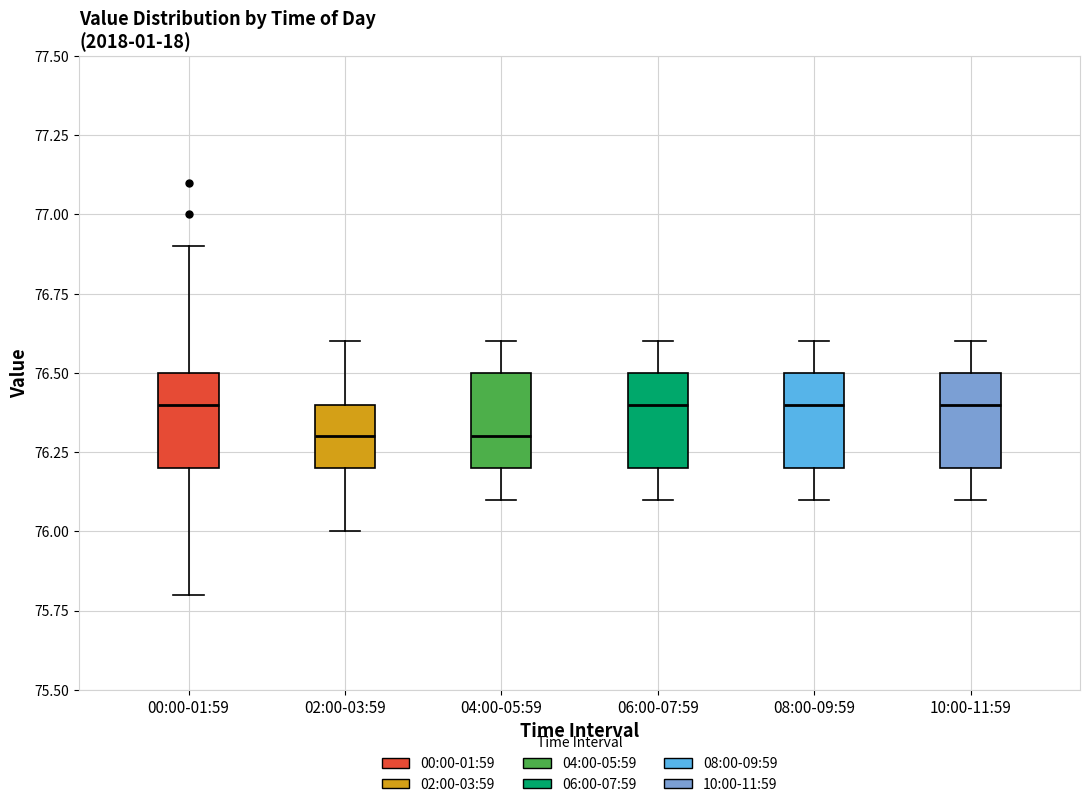

Where does the median line of the box for 04:00-05:59 sit on the y-axis? The values are not printed on the chart, so give them approximately, as read against the axis.

76.3